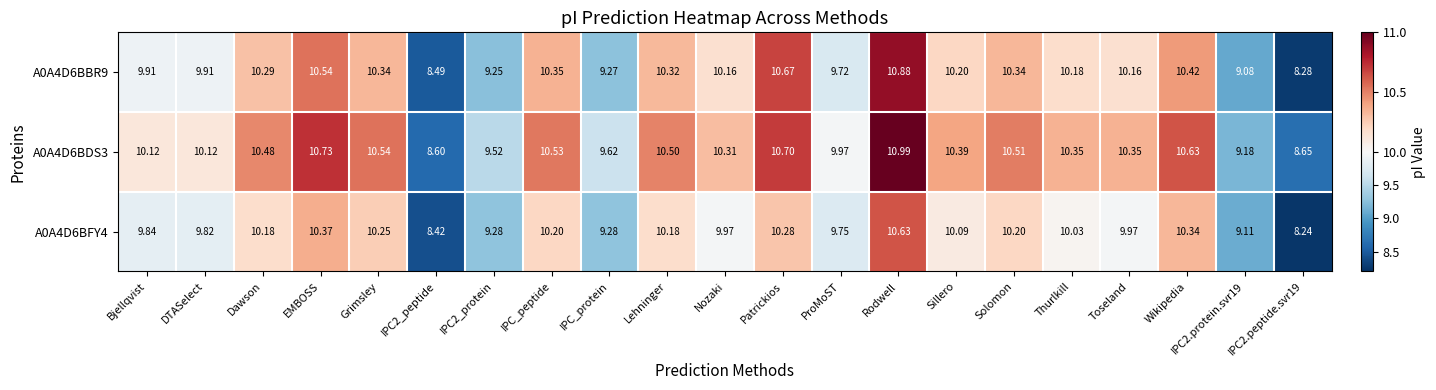

Rank the series by their average value, from lowest to highest.

A0A4D6BFY4, A0A4D6BBR9, A0A4D6BDS3